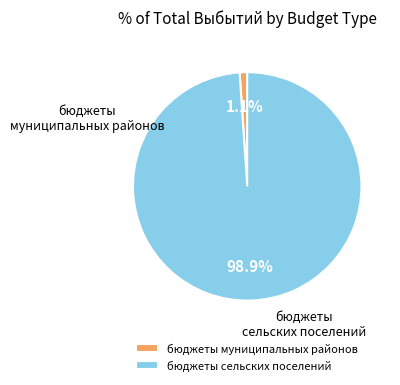

Which category has the smallest portion of the pie?

бюджеты муниципальных районов